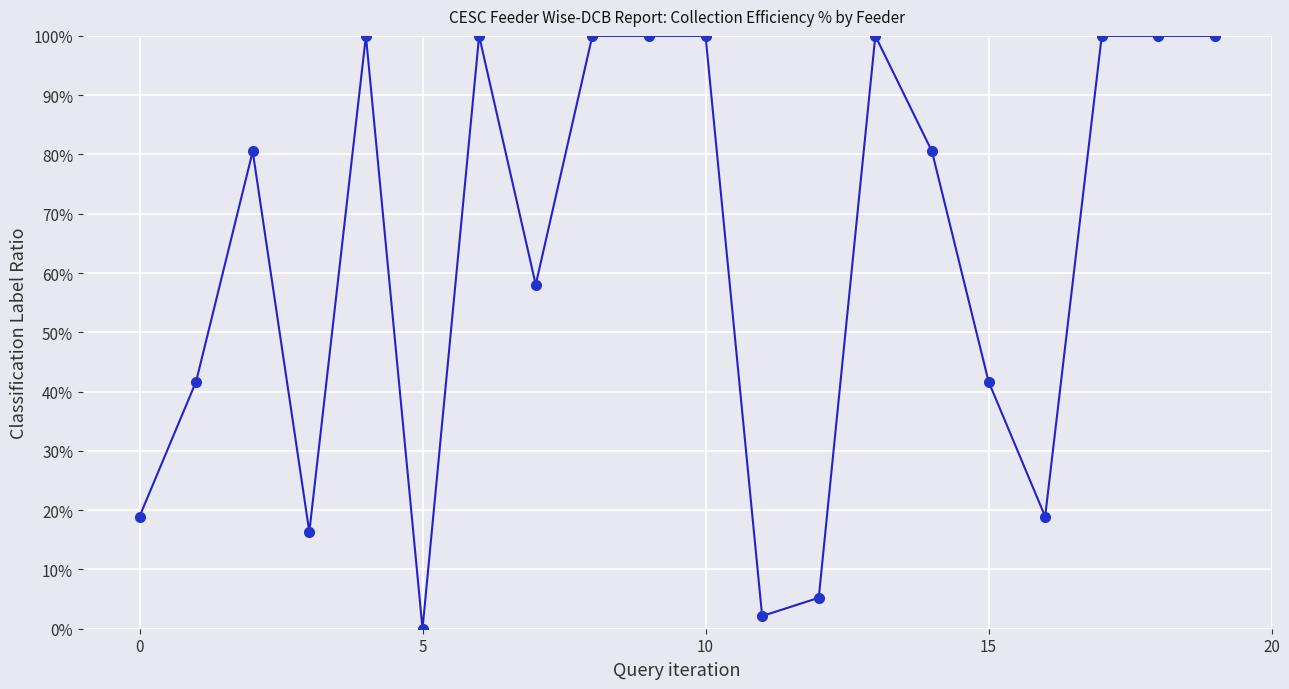

Count the number of values greater than 80.

11